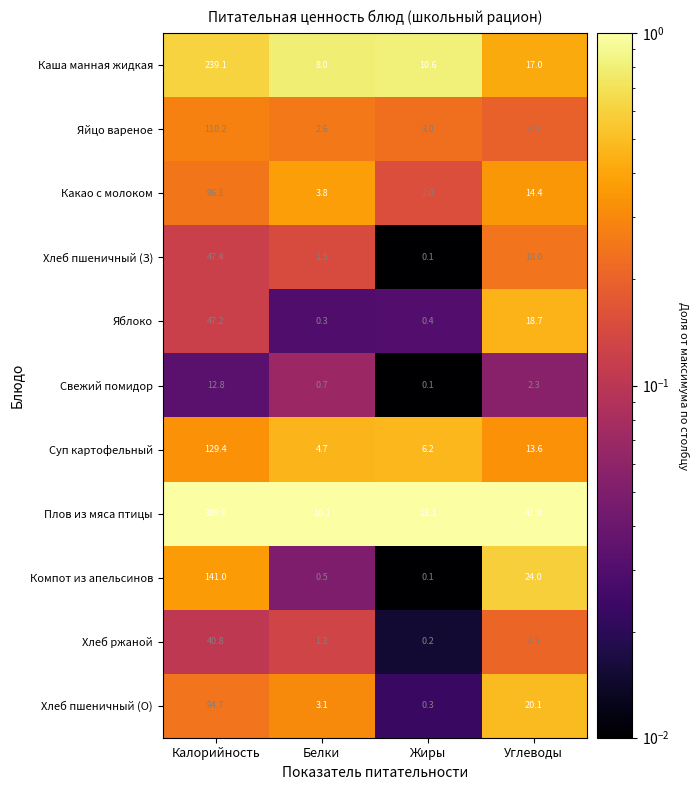

Which series has the largest total across all categories?

Плов из мяса птицы